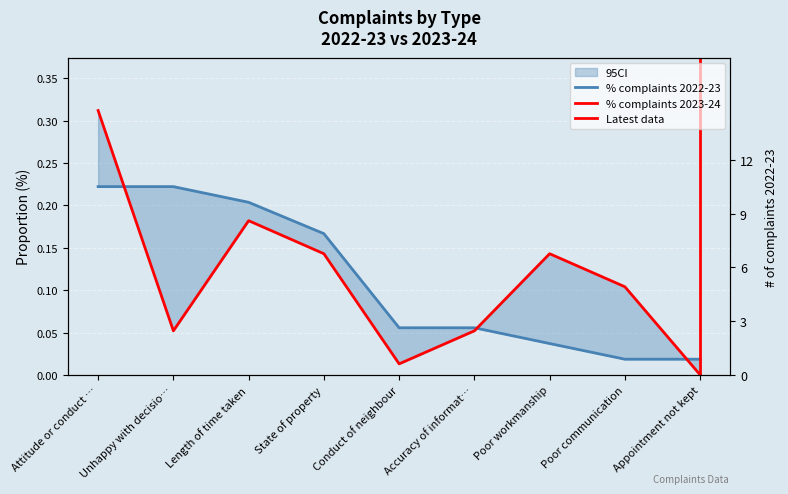

True or false: % complaints 2022-23 and % complaints 2023-24 cross at least once.

True